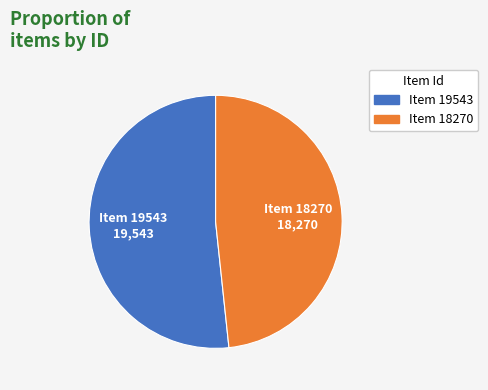

Which category has the smallest portion of the pie?

Item 18270